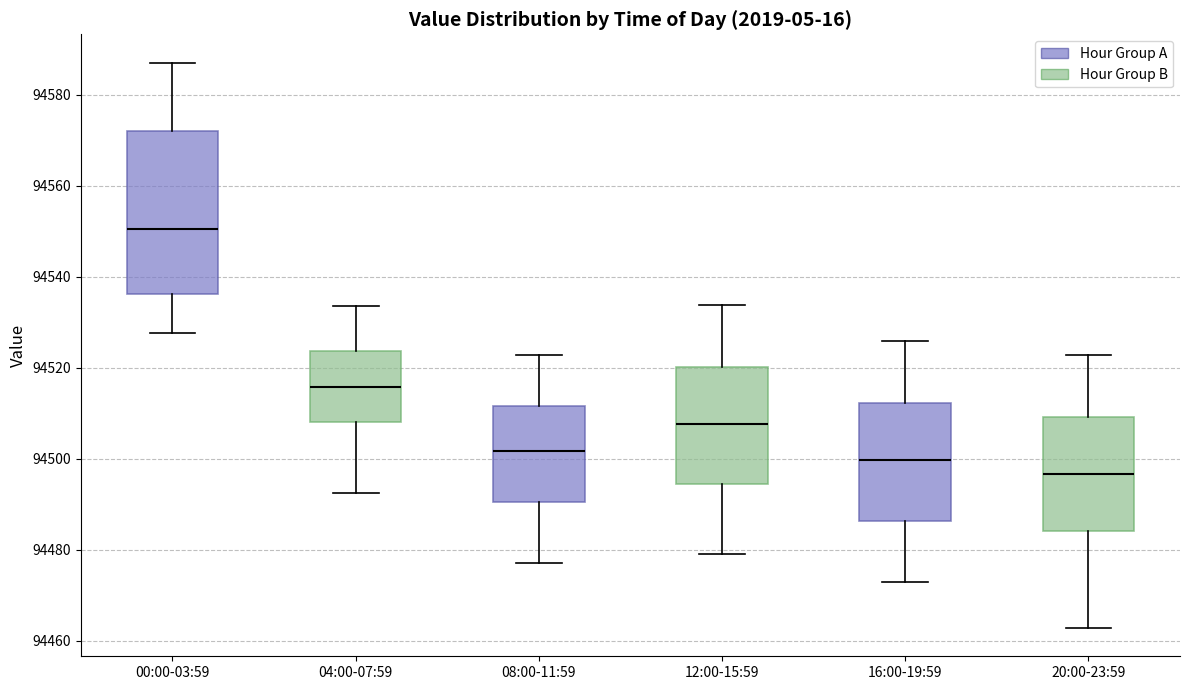

Reading left to right, read every box against the y-axis: the position of its median line, the range the box covers, and the ends of its whiskers. The values are not printed on the chart, so give them approximately, as read against the axis.

00:00-03:59: median 94550, box 94536 to 94572, whiskers 94528 to 94588
04:00-07:59: median 94516, box 94508 to 94524, whiskers 94492 to 94534
08:00-11:59: median 94502, box 94490 to 94512, whiskers 94478 to 94522
12:00-15:59: median 94508, box 94494 to 94520, whiskers 94480 to 94534
16:00-19:59: median 94500, box 94486 to 94512, whiskers 94472 to 94526
20:00-23:59: median 94496, box 94484 to 94510, whiskers 94462 to 94522